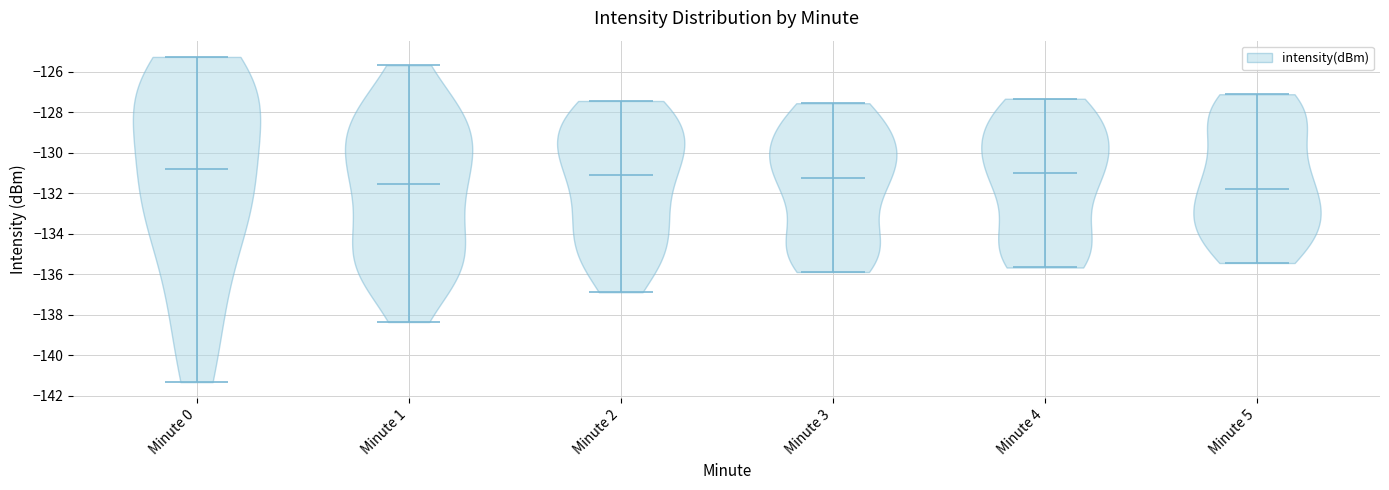

Reading left to right, read every violin against the y-axis: where its median line is, and the lowest and highest points it reaches. The values are not printed on the chart, so give them approximately, as read against the axis.

Minute 0: median line -130.8, lowest point -141.4, highest point -125.2
Minute 1: median line -131.6, lowest point -138.4, highest point -125.6
Minute 2: median line -131.2, lowest point -137.0, highest point -127.4
Minute 3: median line -131.2, lowest point -136.0, highest point -127.6
Minute 4: median line -131.0, lowest point -135.6, highest point -127.4
Minute 5: median line -131.8, lowest point -135.4, highest point -127.2